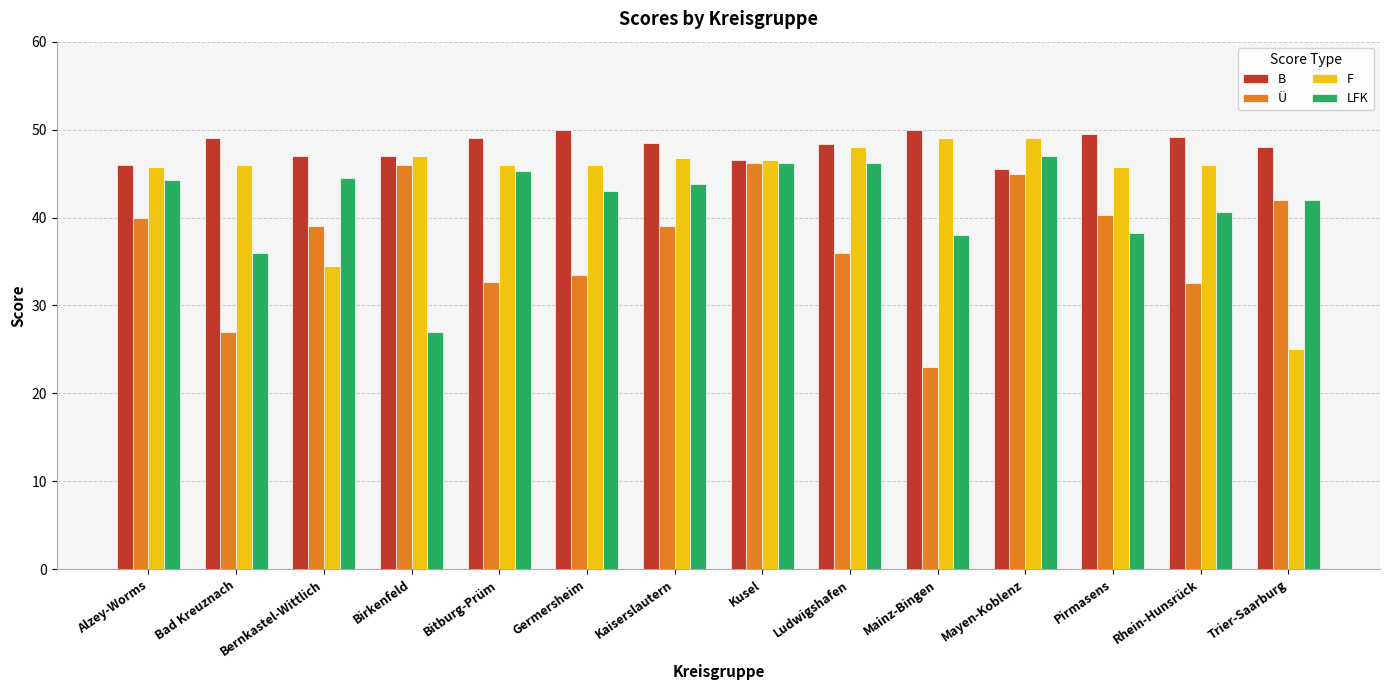

The value of LFK at Mainz-Bingen is 38.0. True or false?

True